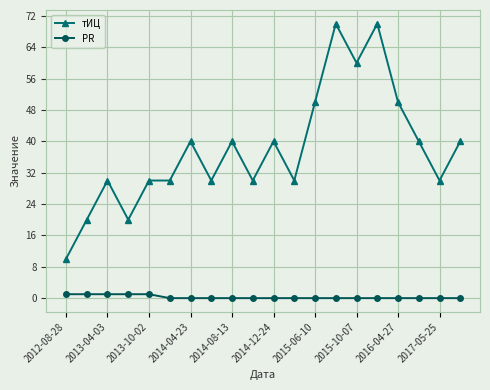

Which series has the widest spread of values?

тИЦ